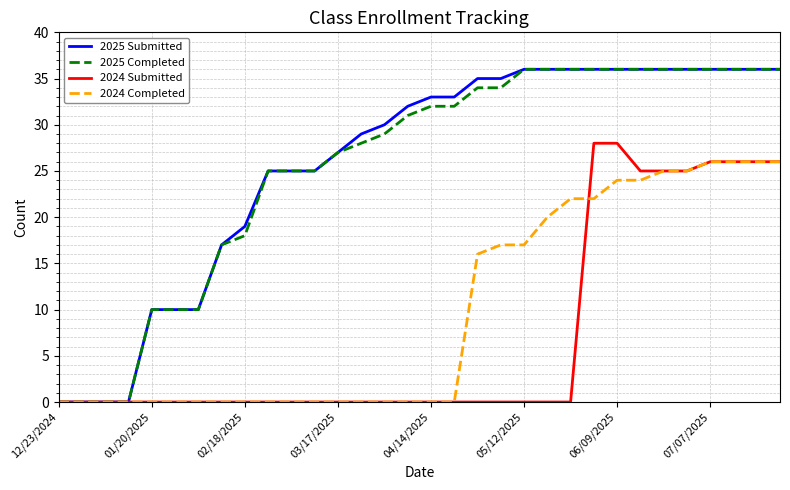

How many lines are shown in the chart?

4